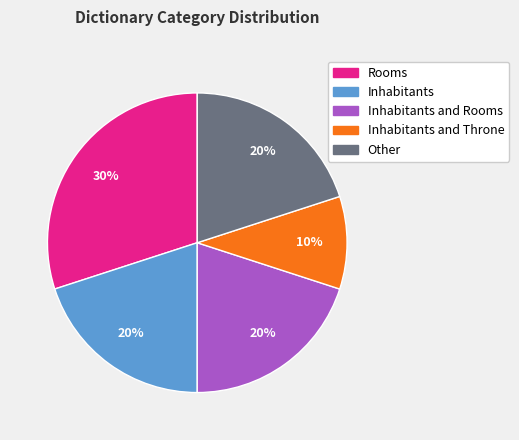

Is there a majority slice in this chart?

No